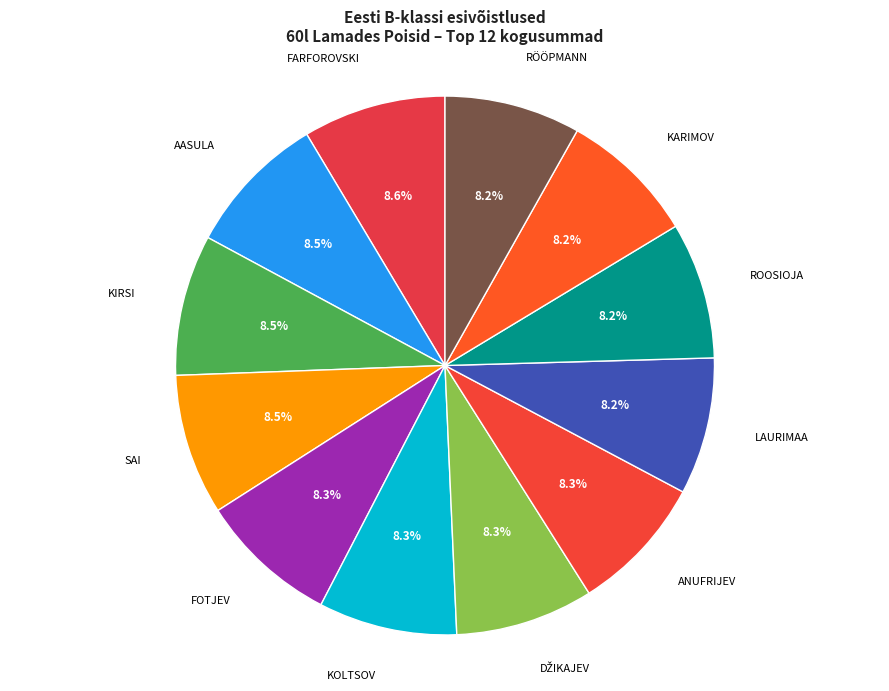

What is the total percentage of ROOSIOJA and FOTJEV?

16.5%